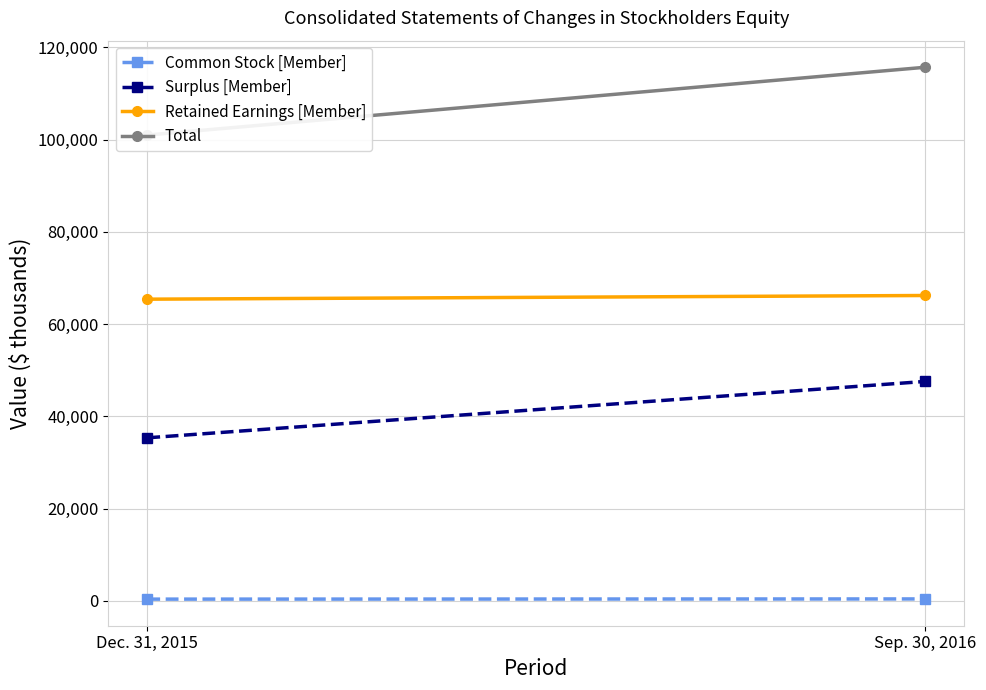

What position from the left is Sep. 30, 2016?

2